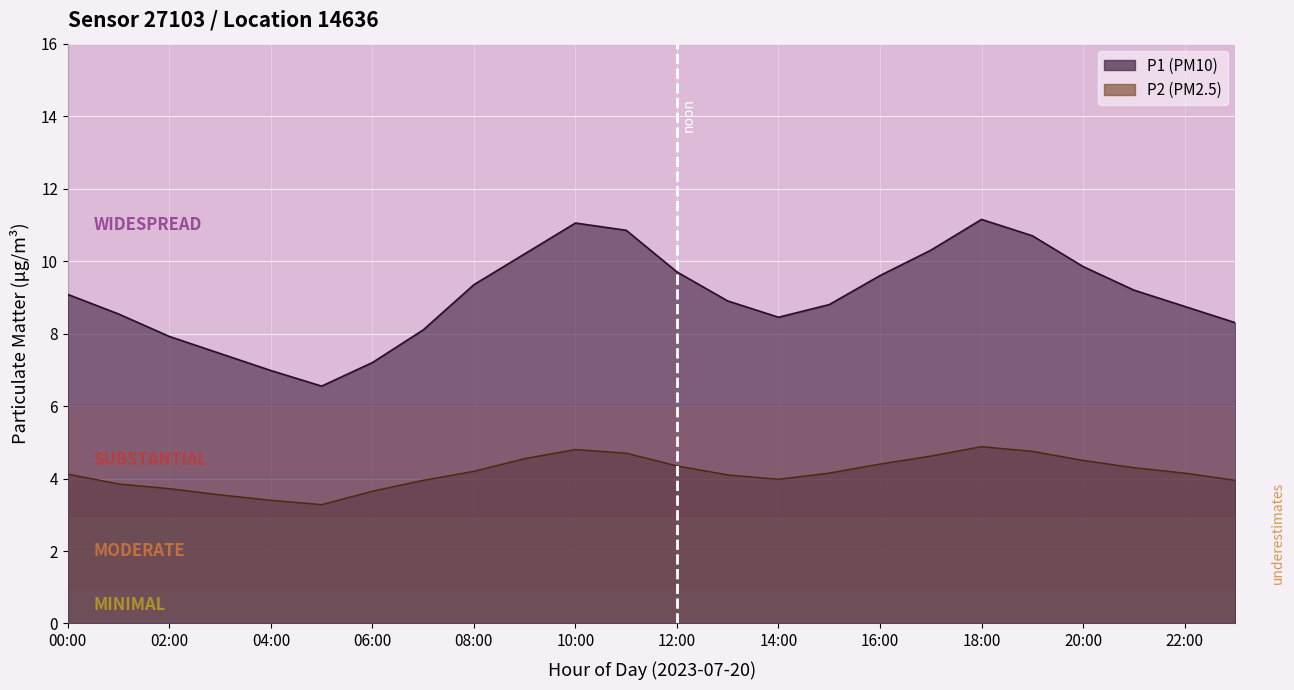

What is the label of the 10th point from the left?

09:00